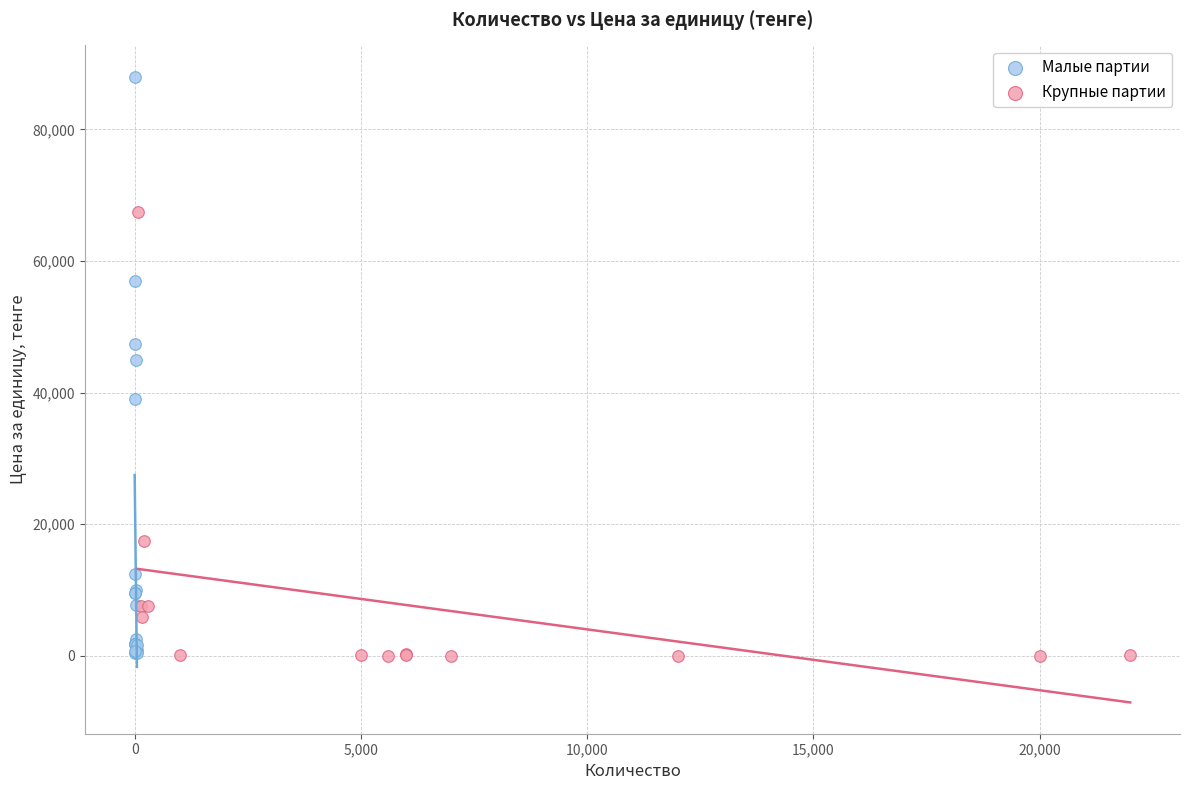

Which series contains the highest Y value?

Малые партии